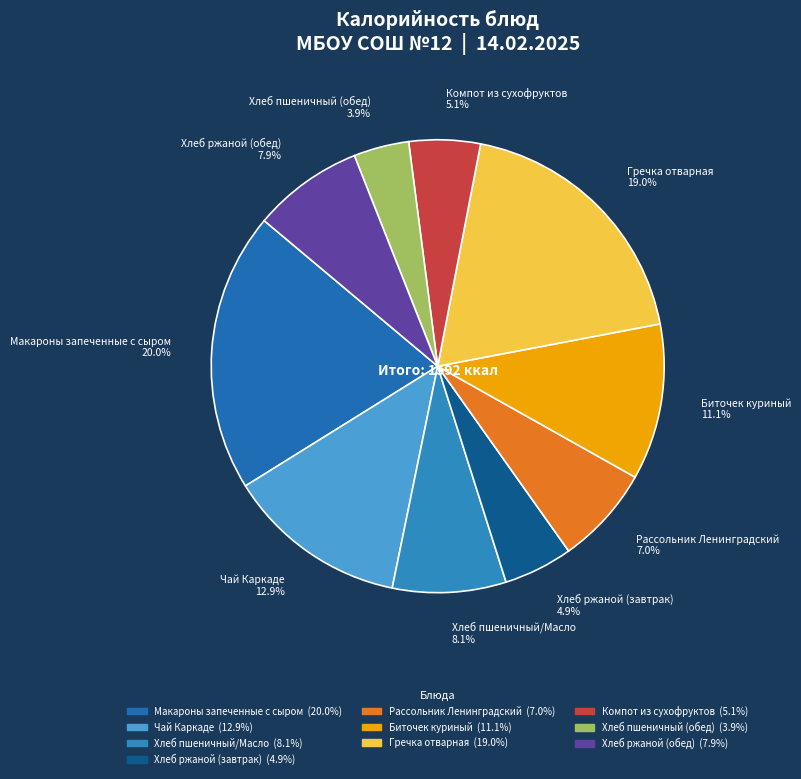

Is Биточек куриный the majority of the pie?

No